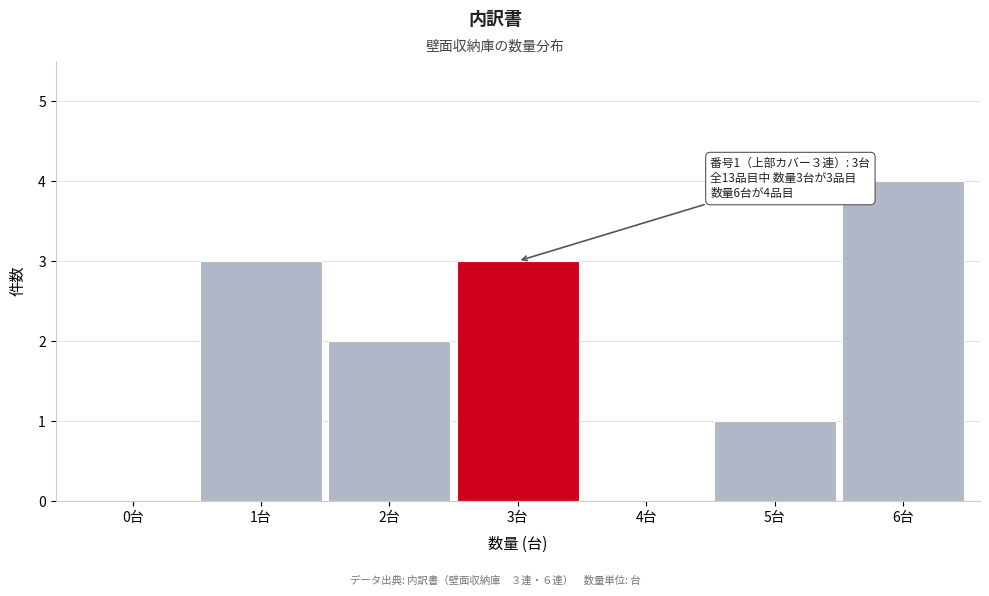

Reading left to right, what are all the values shown in this chart?

0台=0	1台=3	2台=2	3台=3	4台=0	5台=1	6台=4